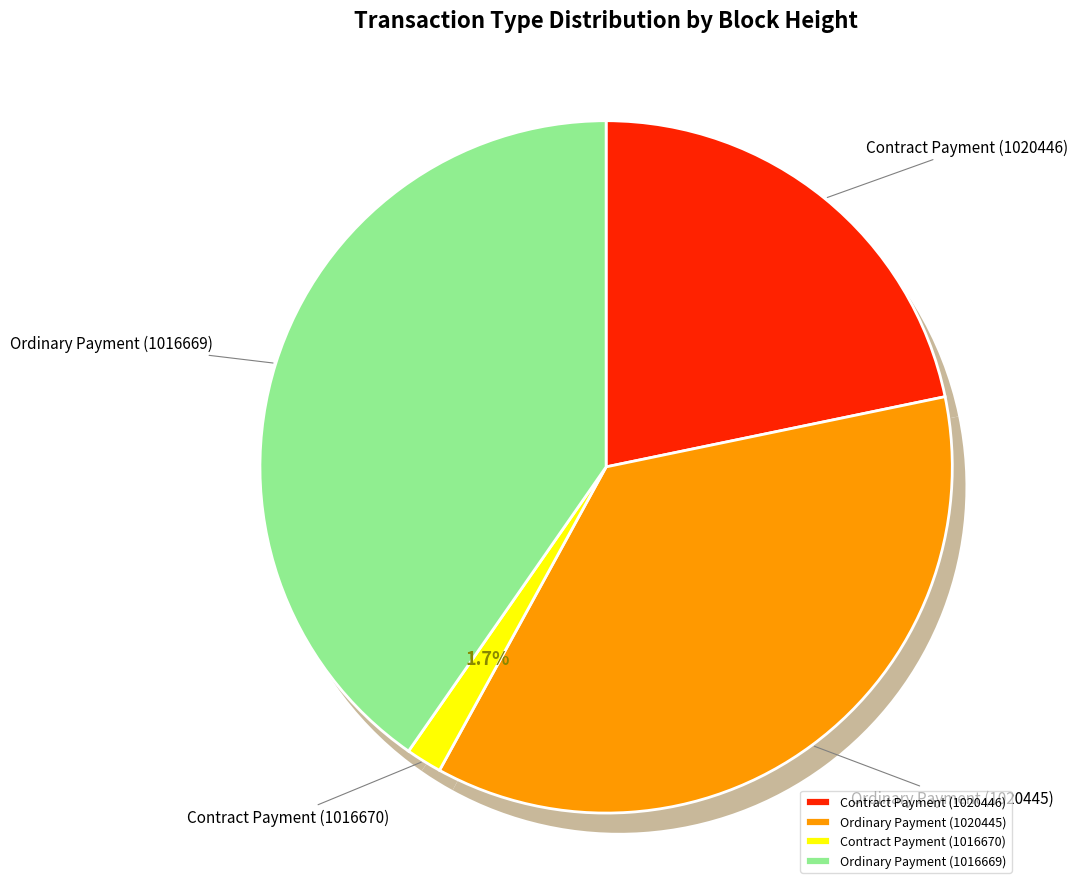

Which category has the smallest portion of the pie?

Contract Payment (1016670)